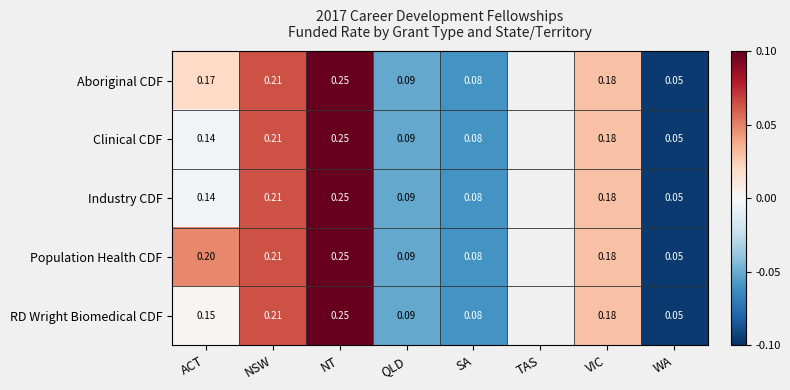

The RD Wright Biomedical CDF series shows -0.1 at WA. True or false?

False